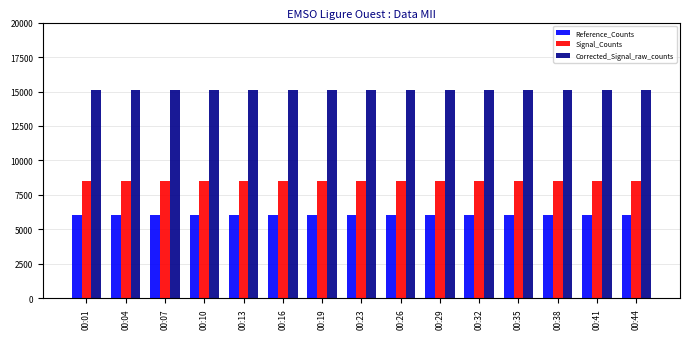

What is the total value across all series at 00:41?

29717